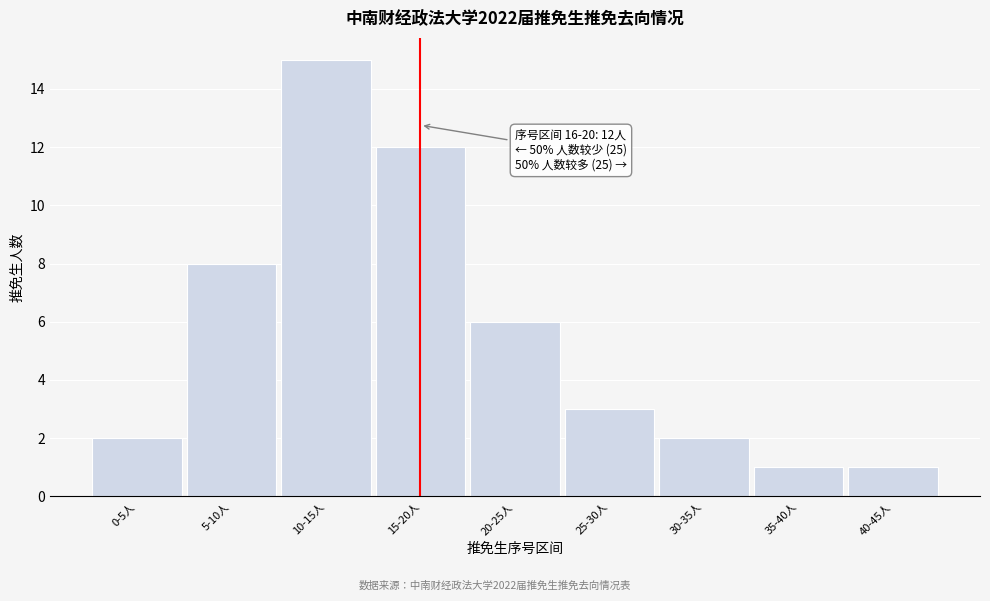

Reading left to right, list all the values displayed in this chart.

0-5人=2	5-10人=8	10-15人=15	15-20人=12	20-25人=6	25-30人=3	30-35人=2	35-40人=1	40-45人=1